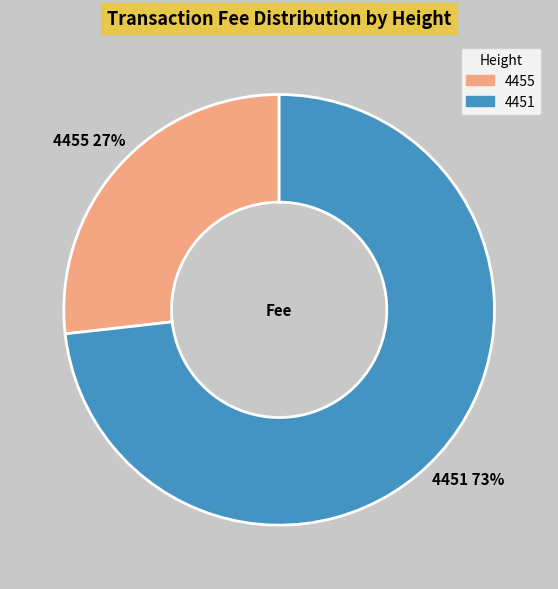

The 4451 slice represents 73% of the pie. True or false?

True